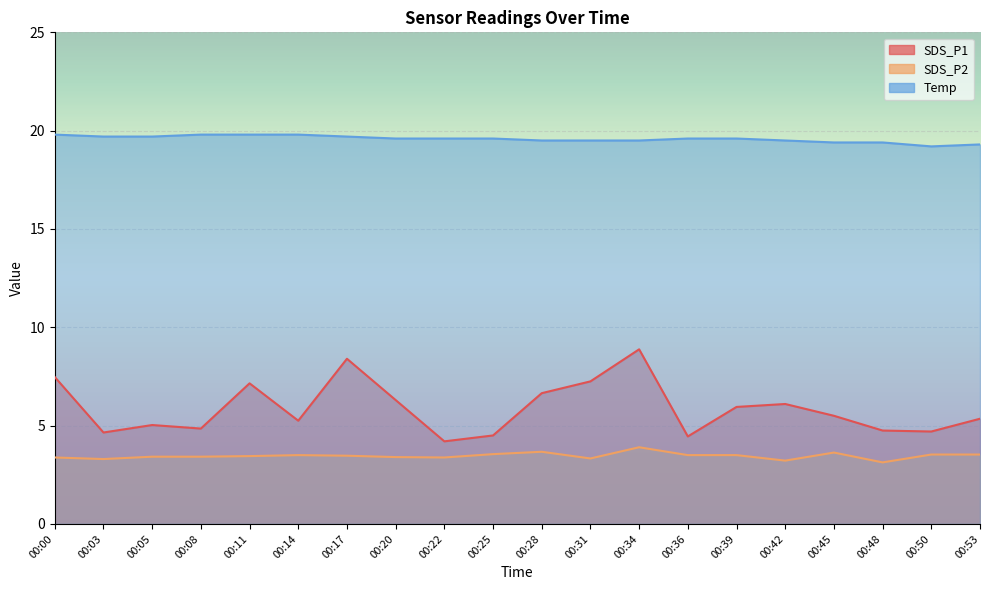

Which series has the largest range (max minus min)?

SDS_P1